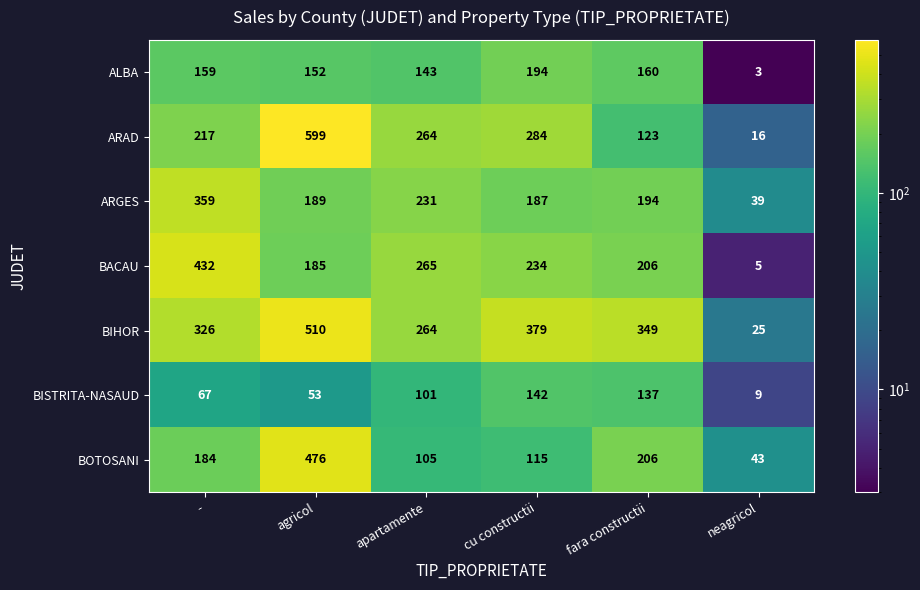

The ALBA series shows 3 at neagricol. True or false?

True